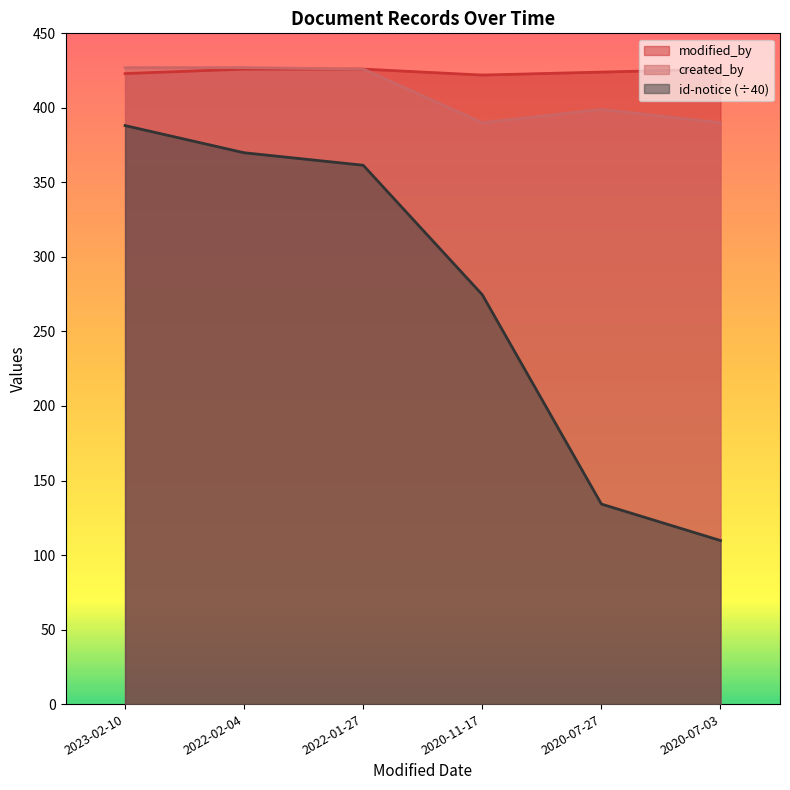

The created_by series shows 427.0 at 2023-02-10. True or false?

True